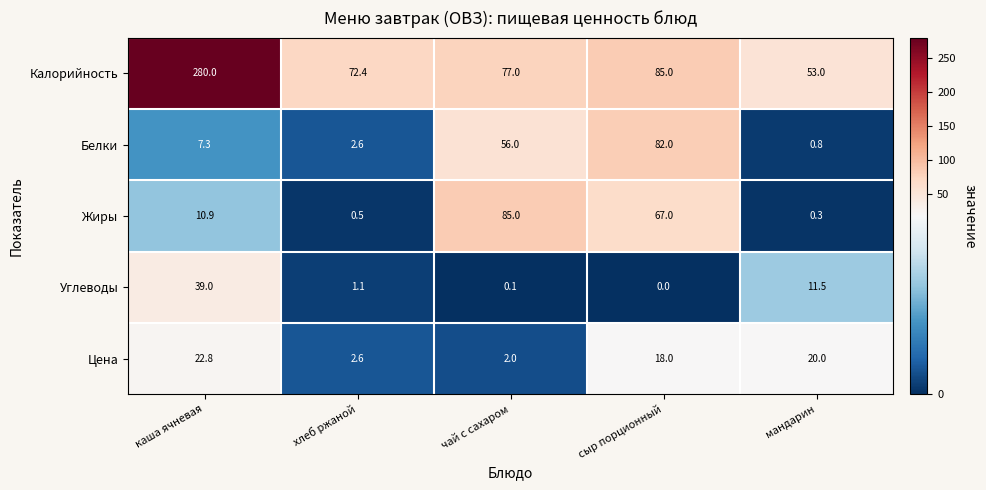

What is the maximum value shown in the chart?

280.0